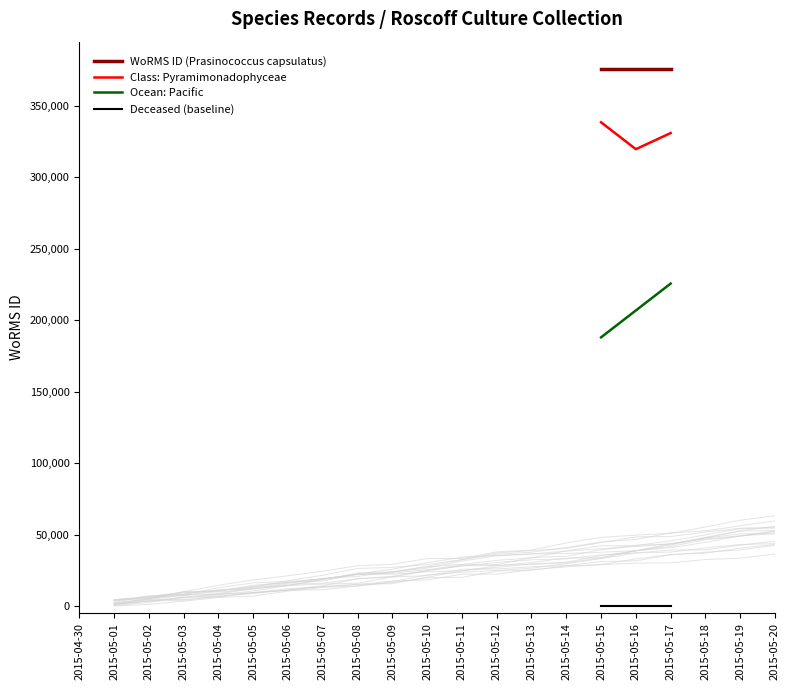

True or false: WoRMS ID (Prasinococcus capsulatus) has a value of 375880.0 at 2015-05-16.

True